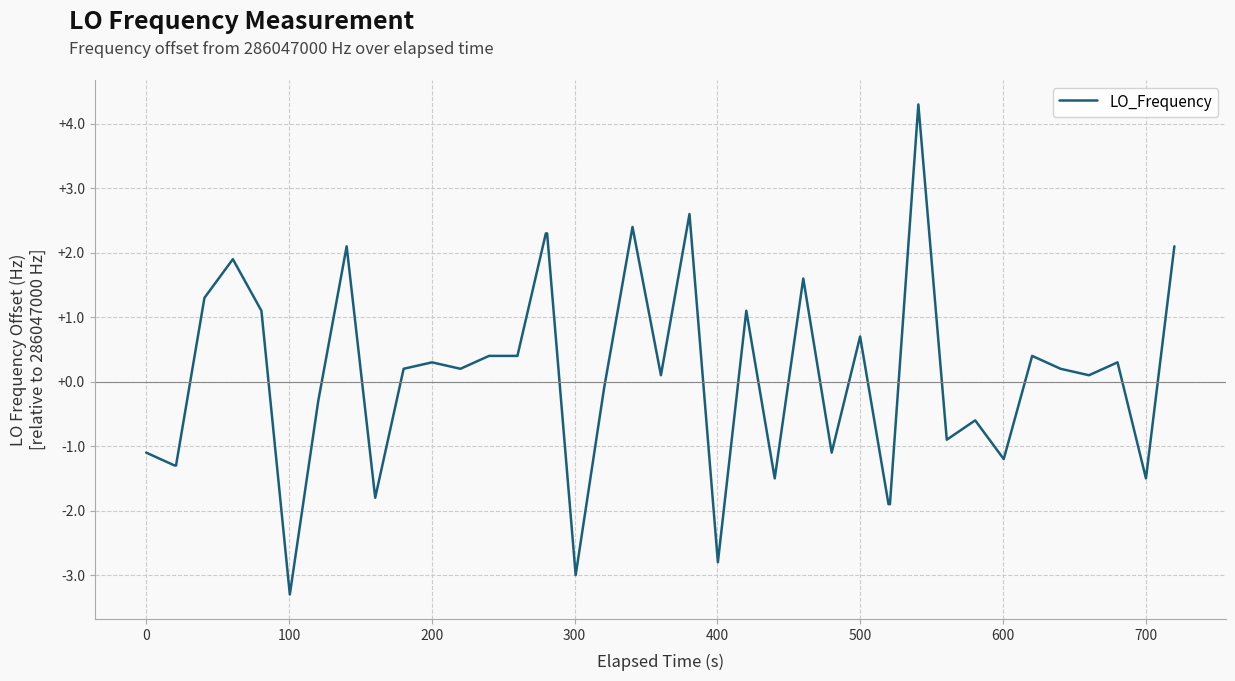

What is the minimum value shown in the chart?

-3.3